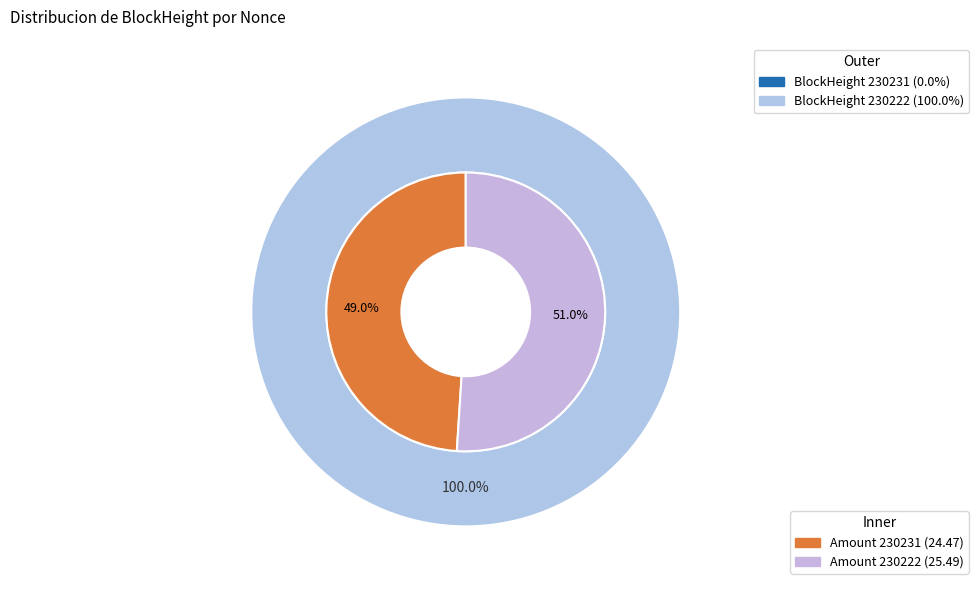

Is it true that 230222 is 100% of the pie?

True